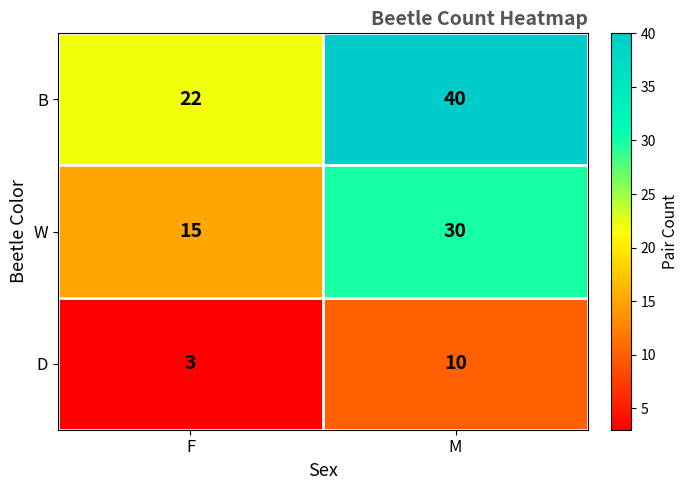

What is the difference between the maximum and minimum values in the W series?

15